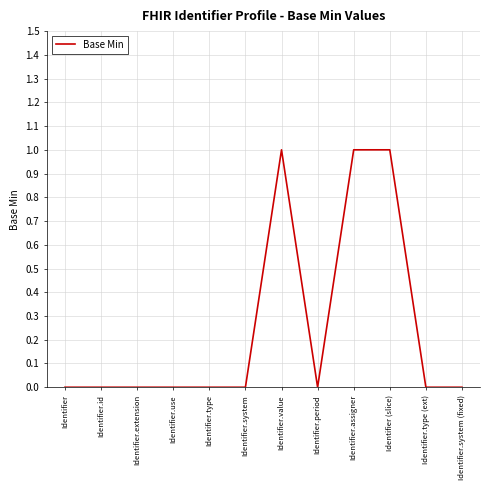

What is the ratio of the value at Identifier (slice) to the value at Identifier.assigner?

1.0